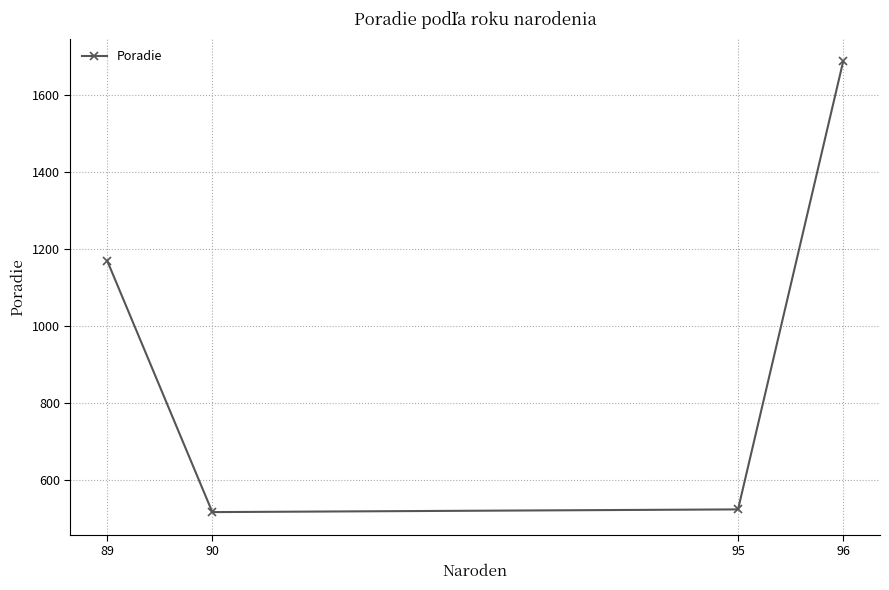

What is the greatest value displayed?

1687